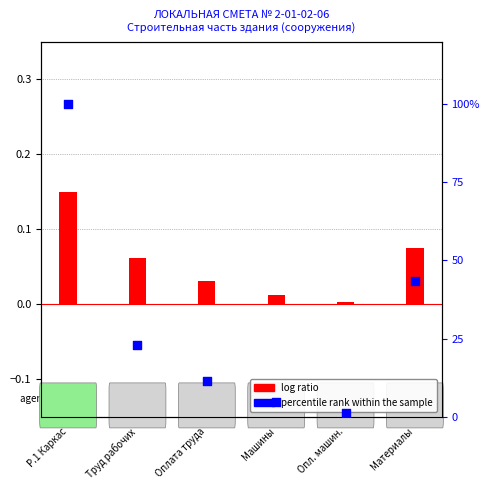

What is the total value across all series at Материалы?

0.5